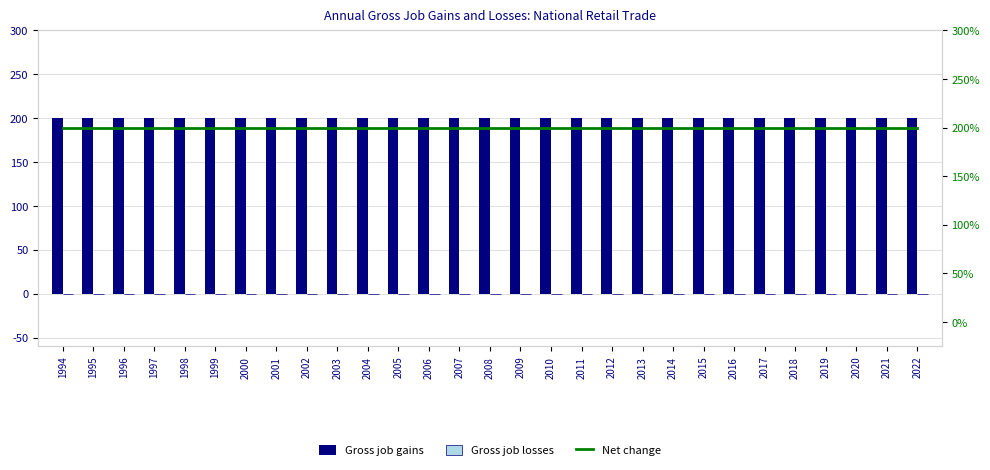

What is the total value across all series at 2021?

400